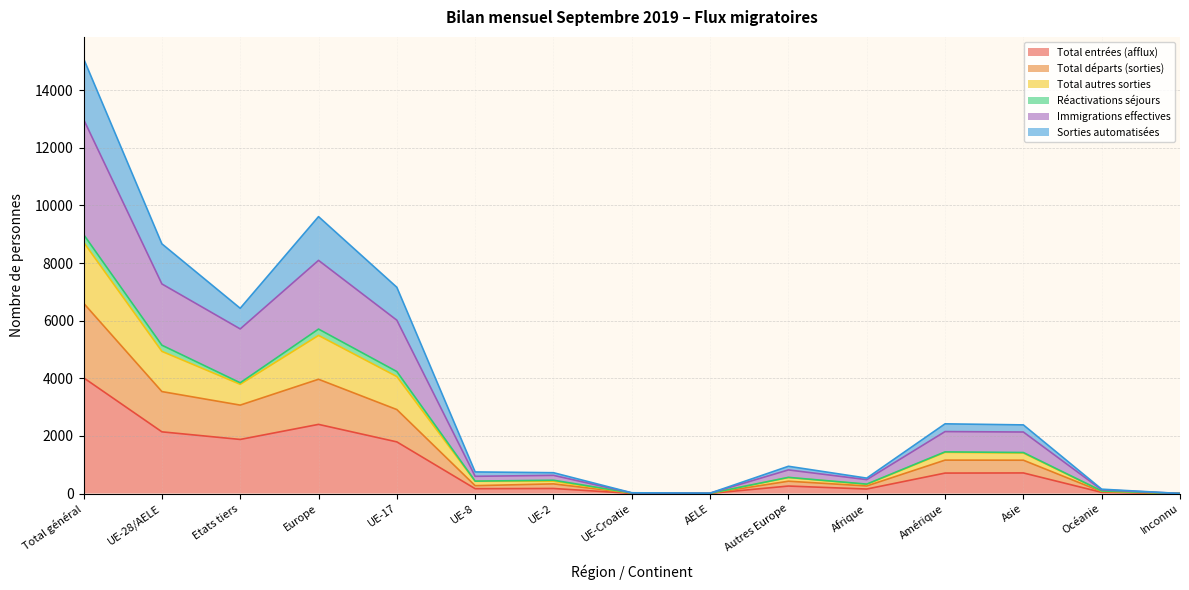

At which category does Sorties automatisées reach its first local valley?

Etats tiers